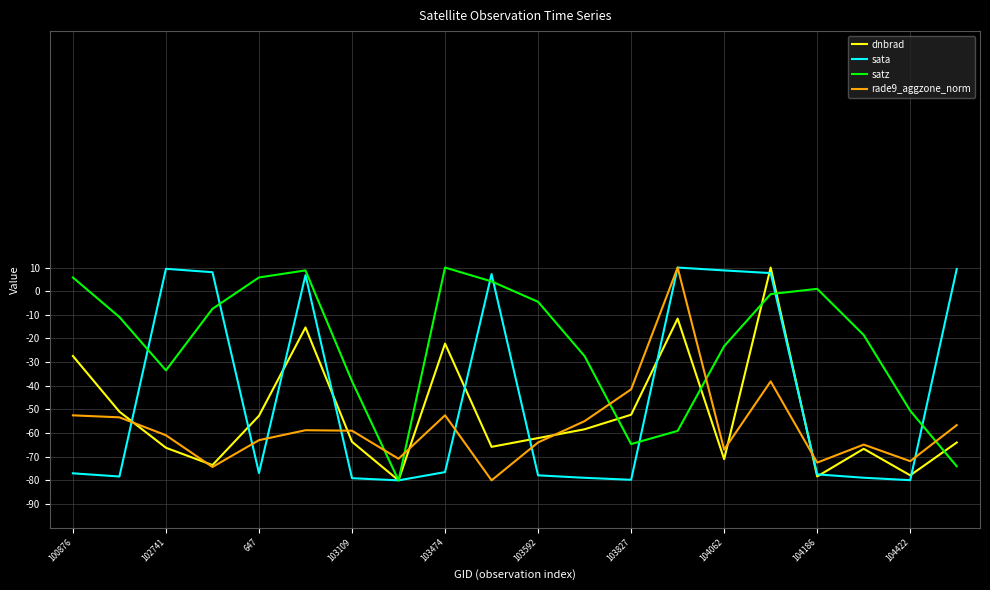

What is the difference between the second highest and second lowest values in the sata series?

89.4